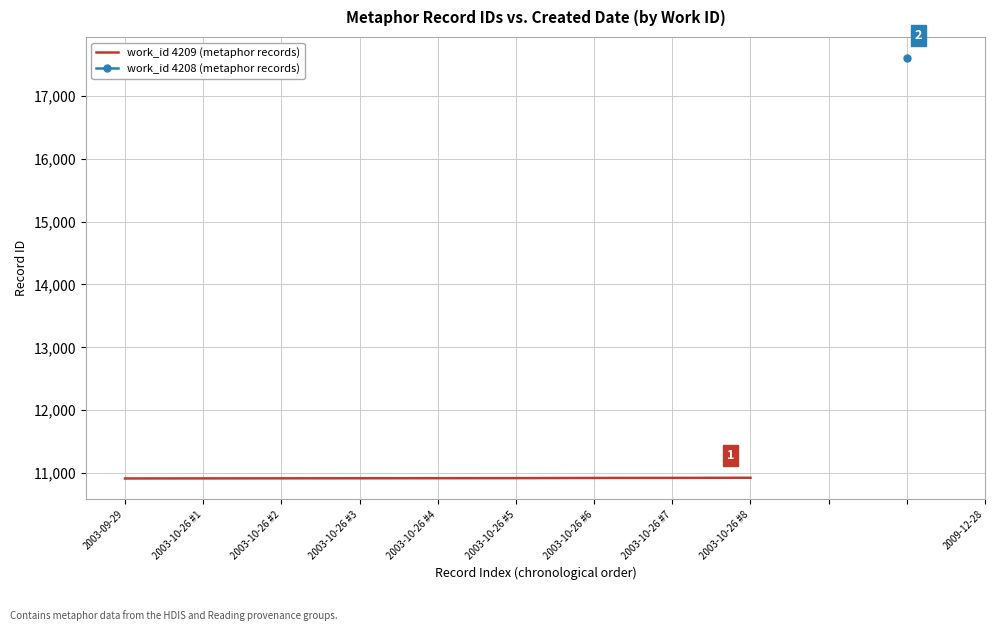

The value at 2003-10-26 #2 is 10915. True or false?

True